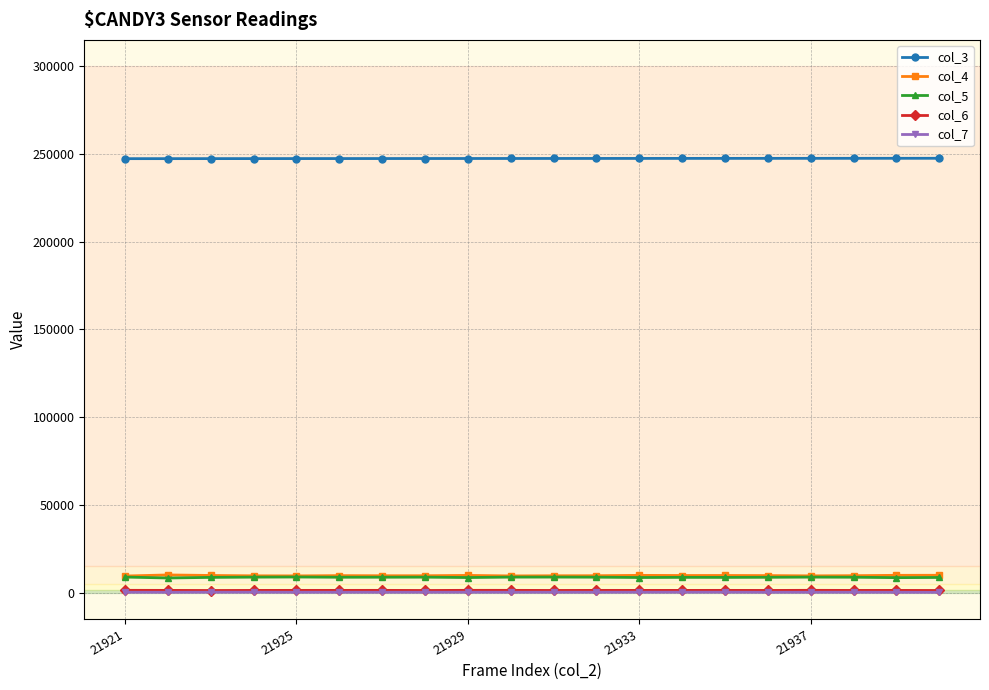

True or false: col_7 and col_4 cross at least once.

False